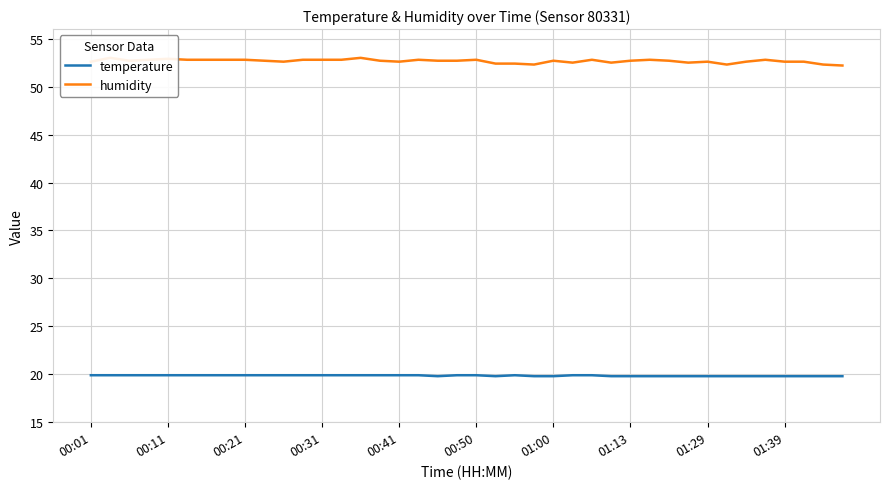

What is the lowest value of the temperature series?

19.8